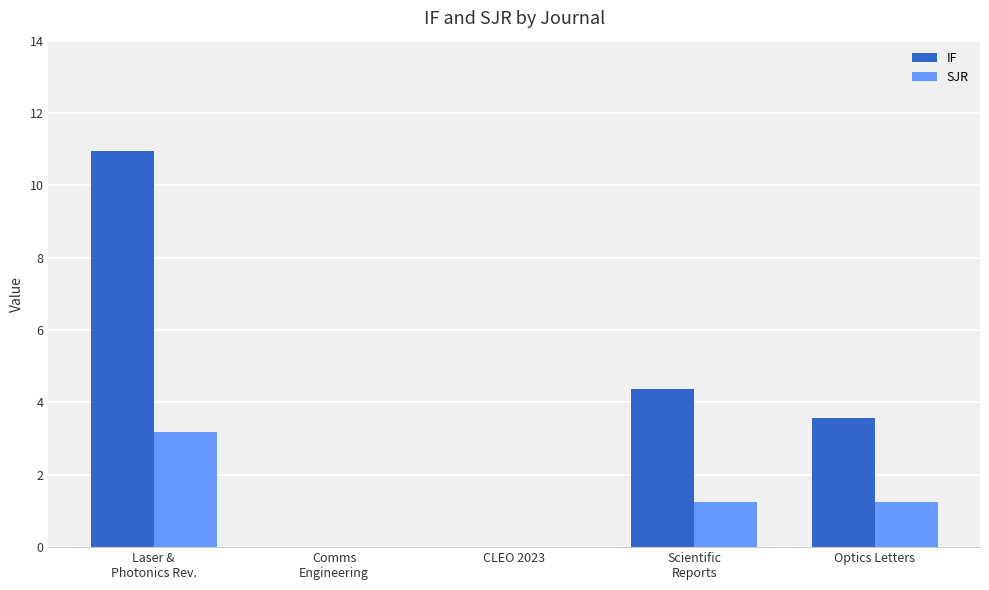

True or false: IF has a value of 5.8 at CLEO 2023.

False